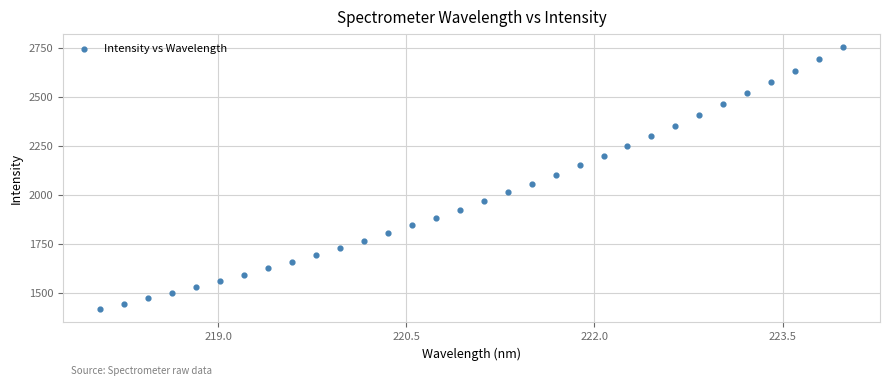

What is the range of Y values (max minus min)?

1336.2